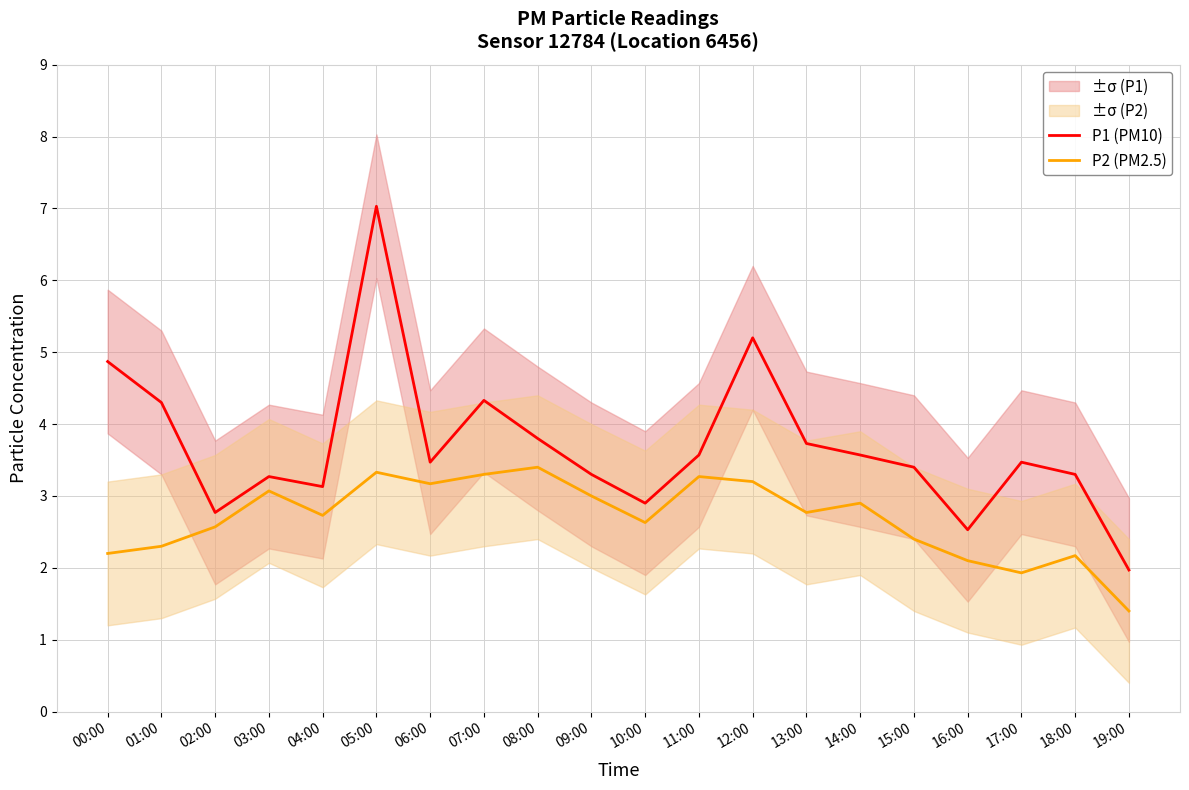

At which category does the chart reach its peak across all series?

05:00